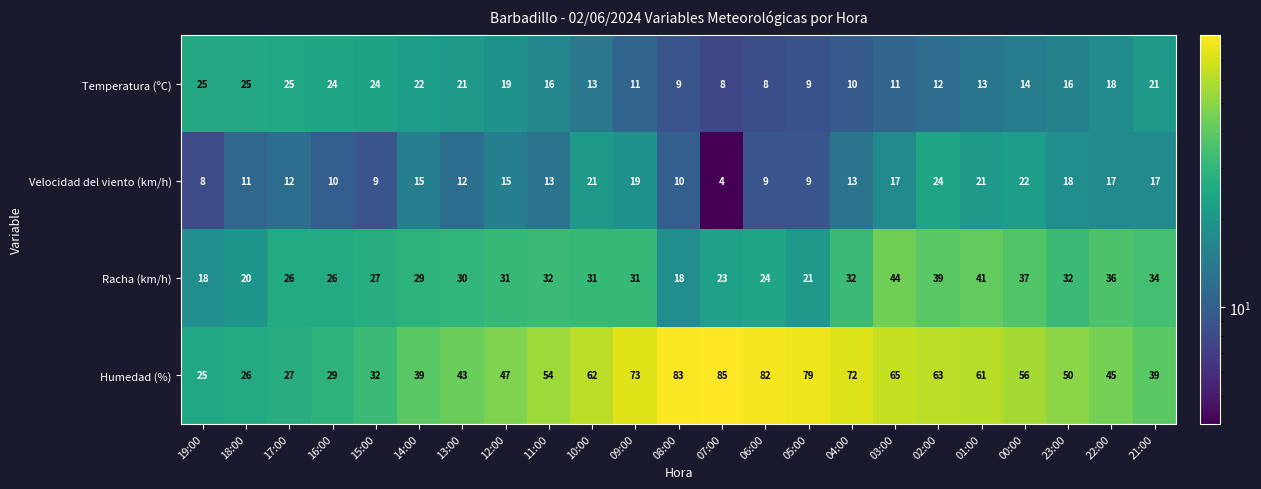

How many data points in Racha (km/h) are less than 31?

11